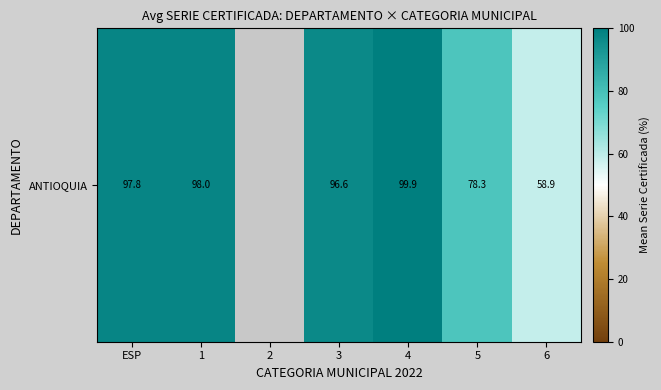

What is the difference between the maximum and minimum values?

41.0